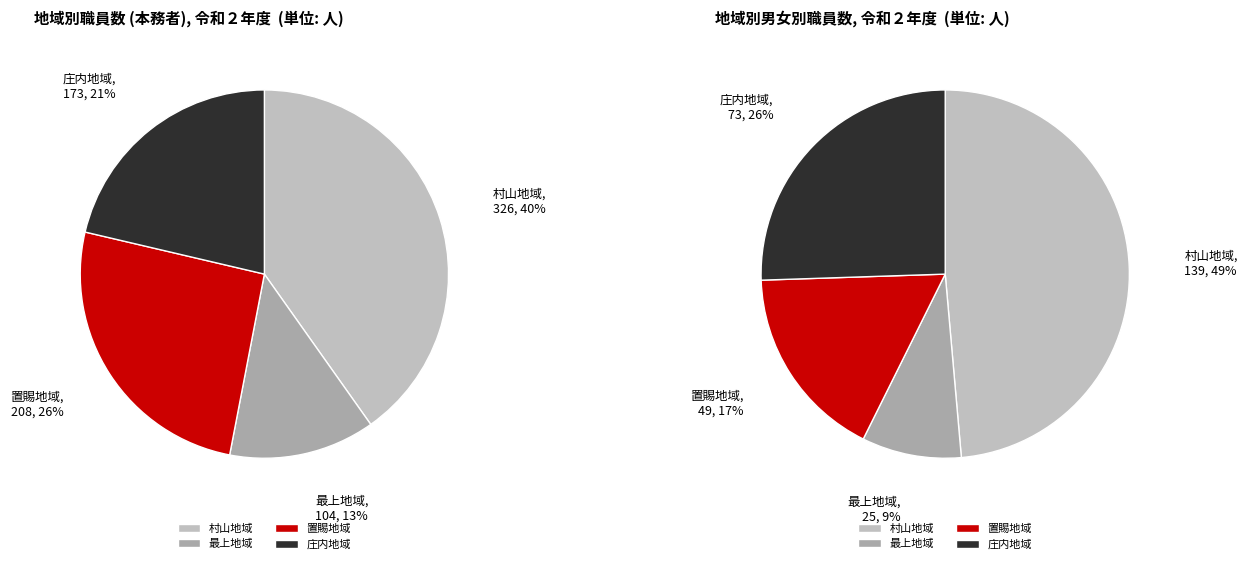

Which has a higher value, 置賜地域 or 庄内地域?

置賜地域